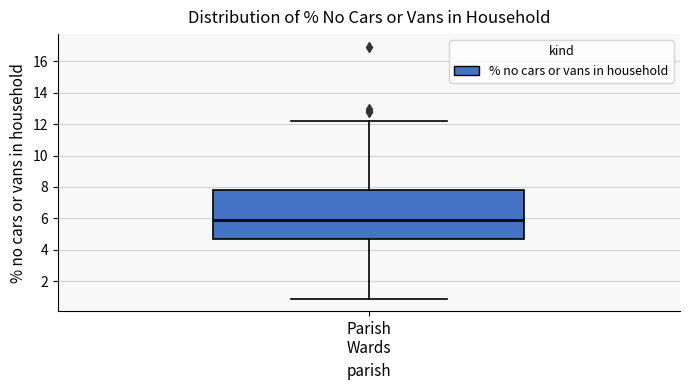

Read this box plot against the y-axis: the position of the median line, the range covered by the box, and the ends of both whiskers. The values are not printed on the chart, so give them approximately, as read against the axis.

median 6.0, box 4.8 to 7.8, whiskers 1.0 to 12.2